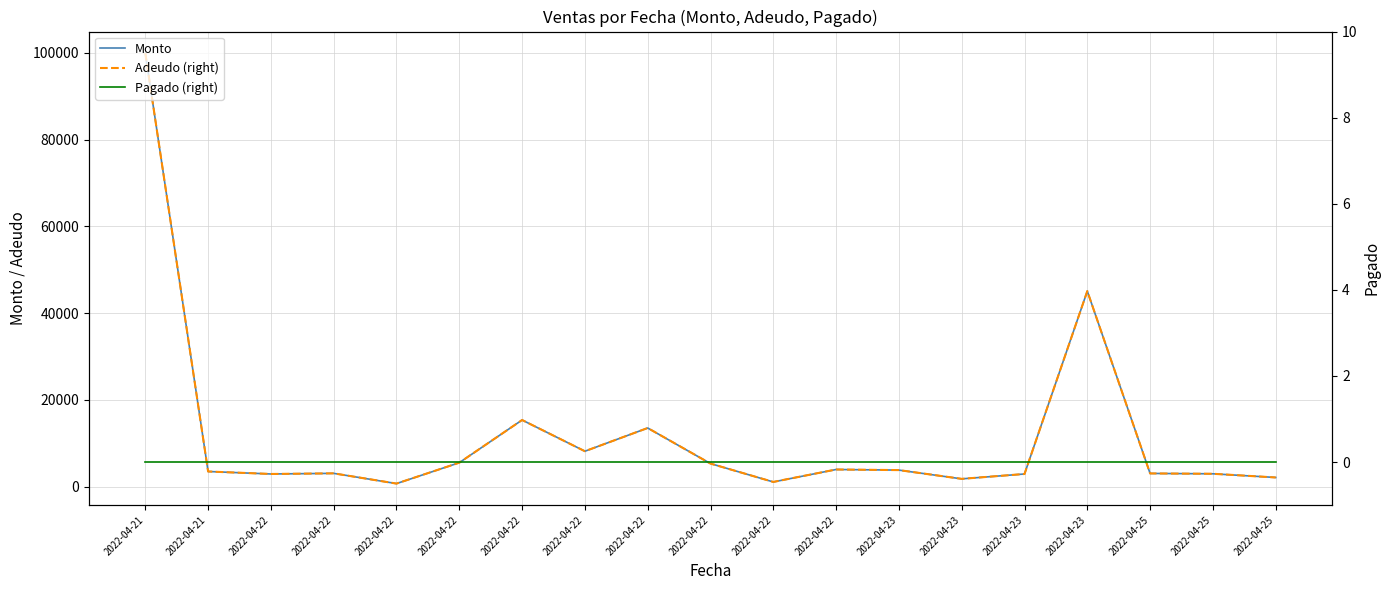

What is the value of the Adeudo (right) point at the 17th from the left?

3050.0